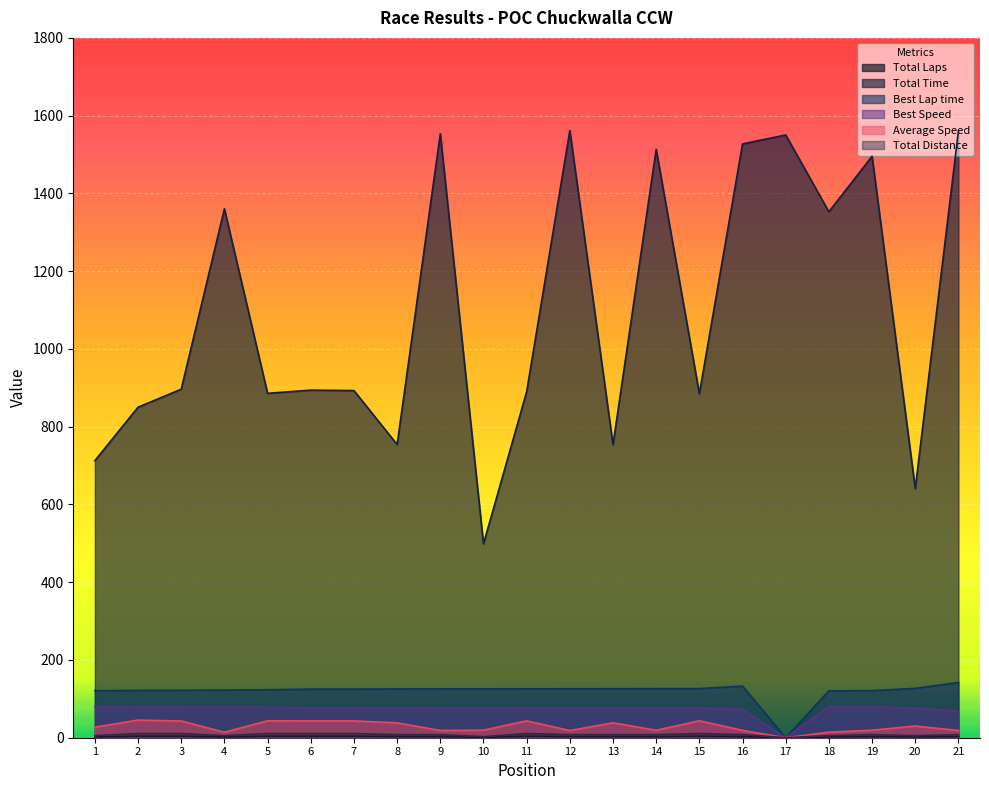

True or false: Average Speed has more than 2 interior local peaks.

True